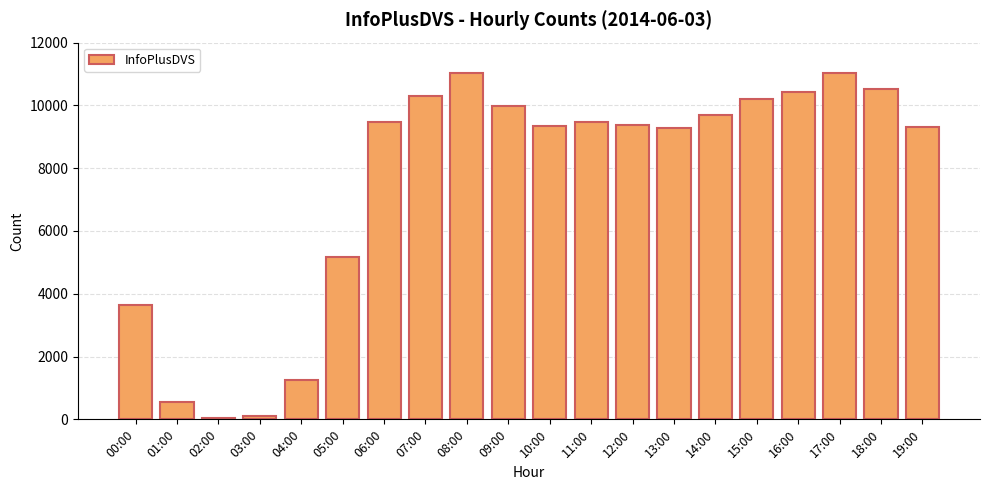

What is the sum of all values?

150190